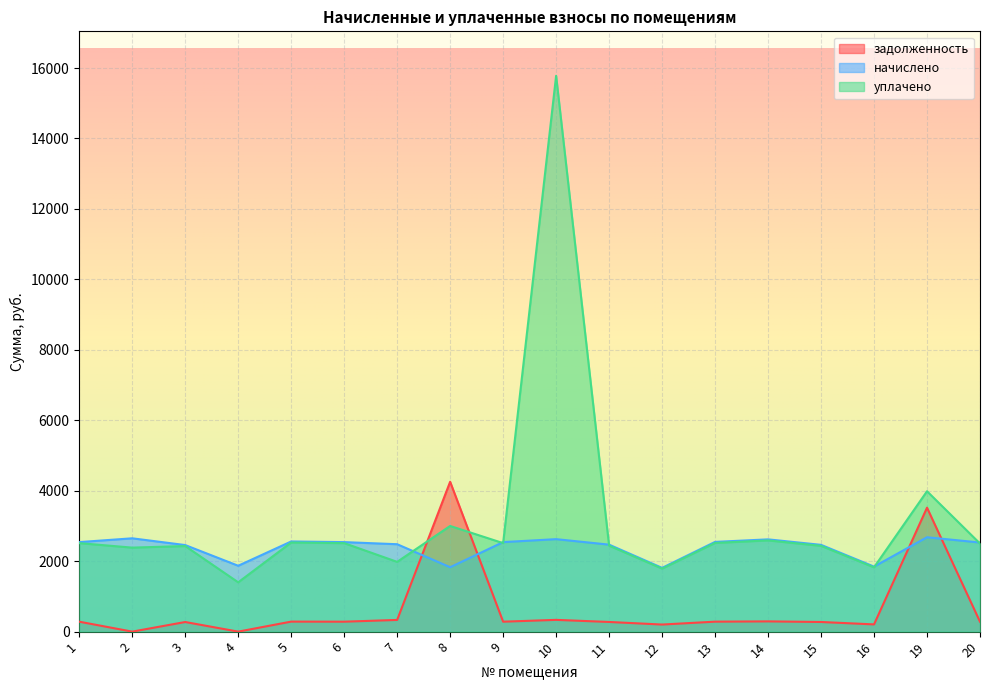

What is the value of the начислено point at the 9th from the left?

2541.4